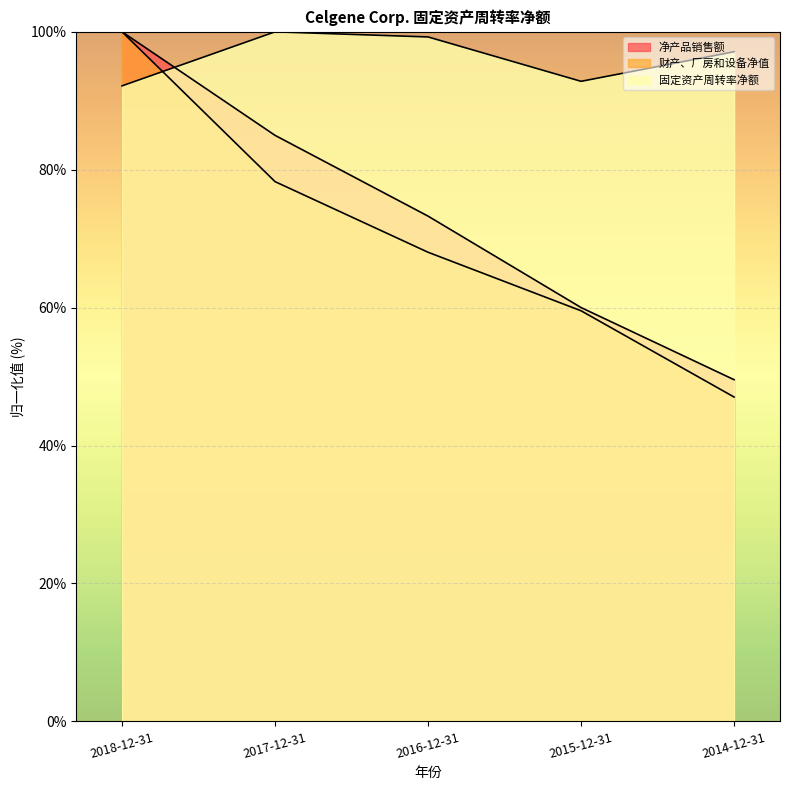

What are all the series names shown in the legend?

净产品销售额, 财产、厂房和设备净值, 固定资产周转率净额